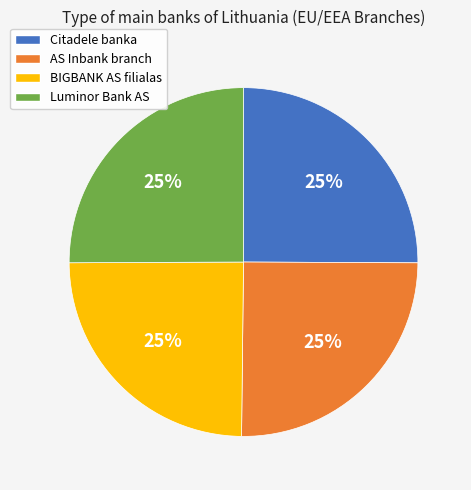

To the nearest percent, what is the combined percentage of Luminor Bank AS and BIGBANK AS filialas?

50%